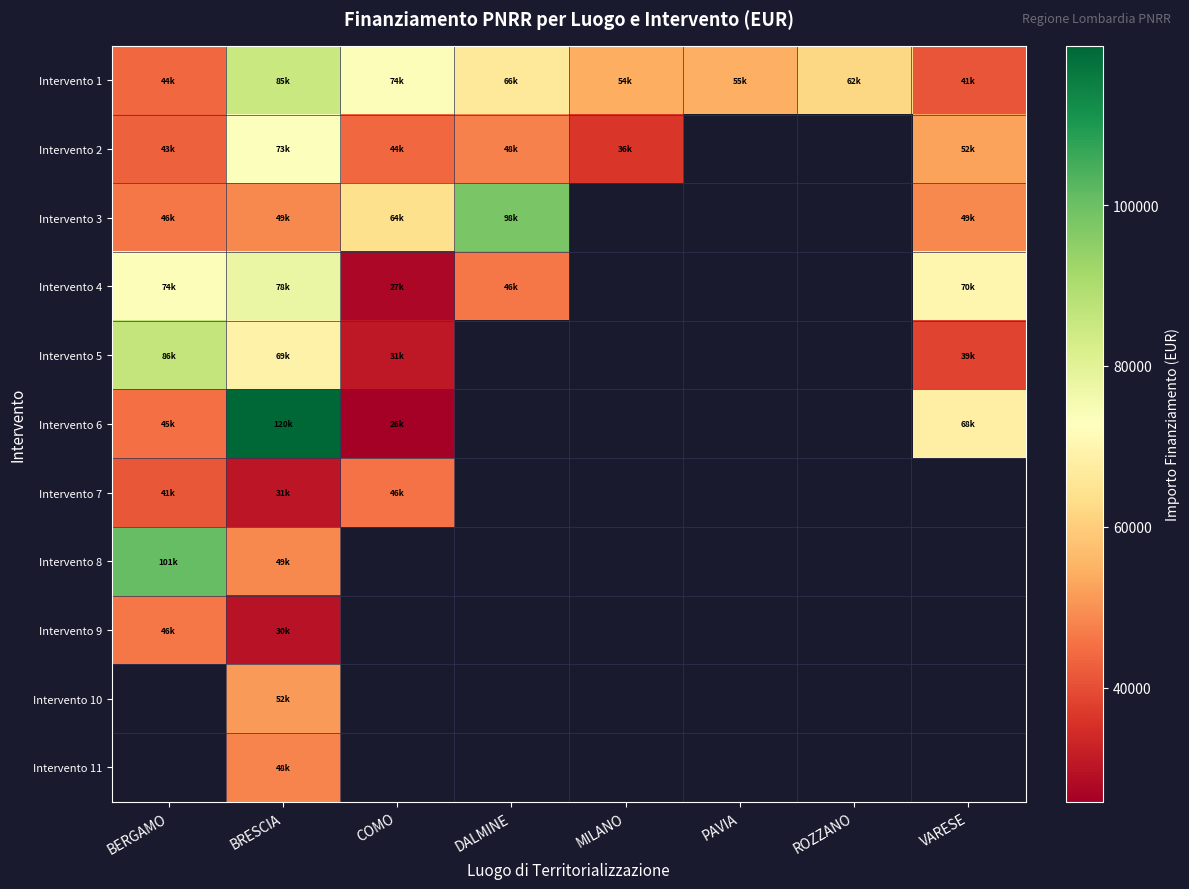

At how many categories does at least one series exceed 30675?

8